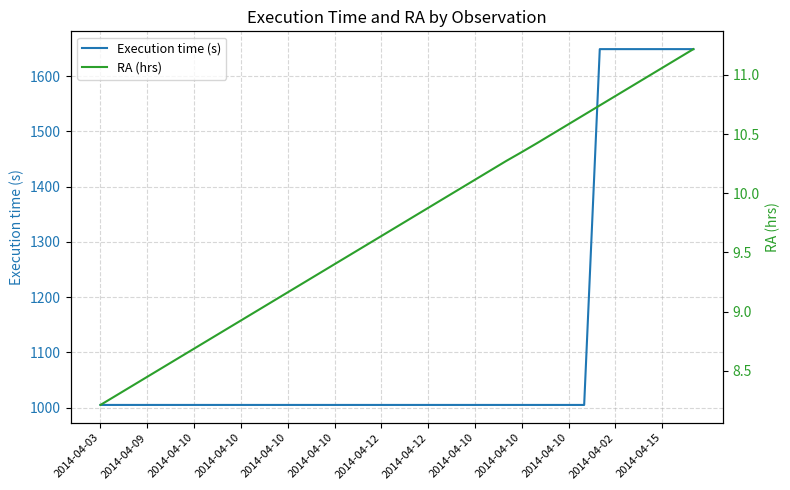

The value of Execution time (s) at 28 is 1005.0. True or false?

True